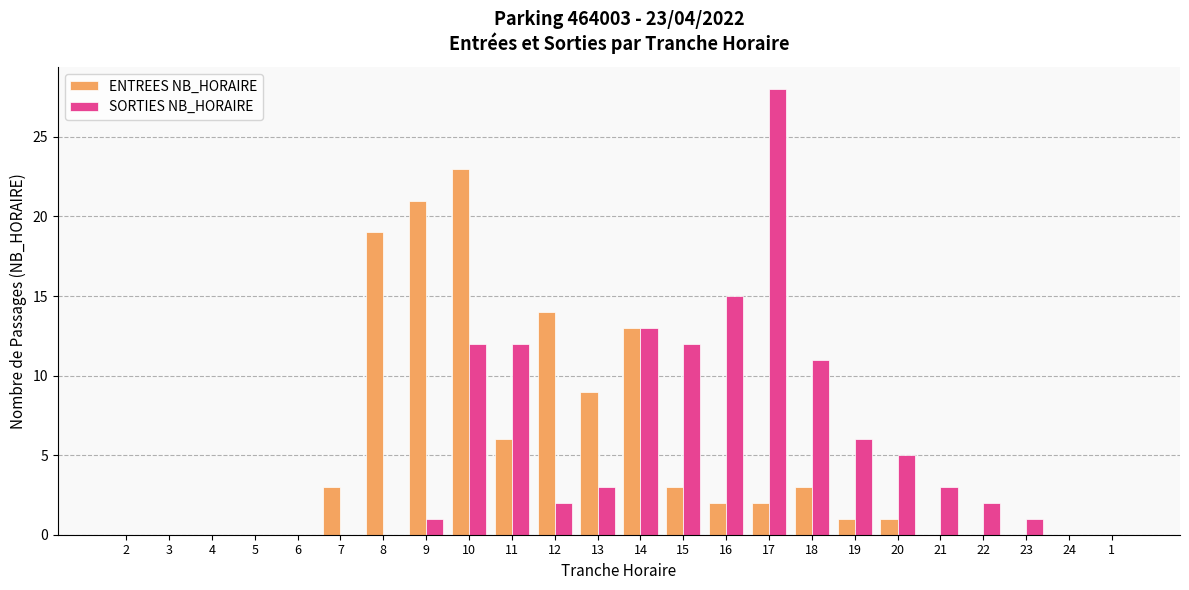

Which category has the highest value across all series?

17